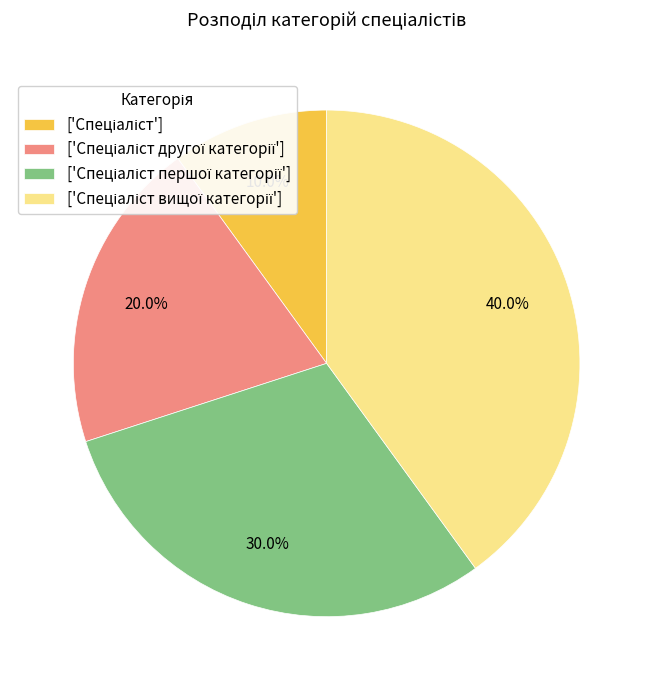

Does any single category account for the majority?

No